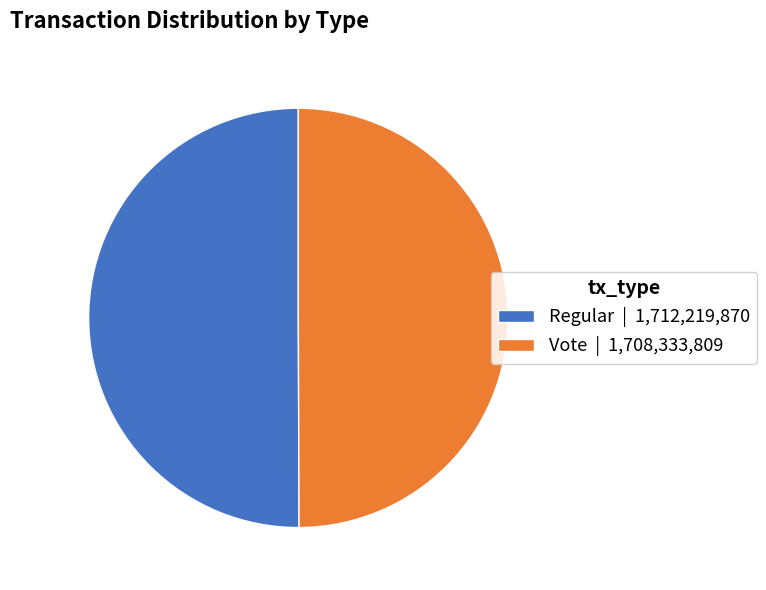

How many slices are in this pie chart?

2